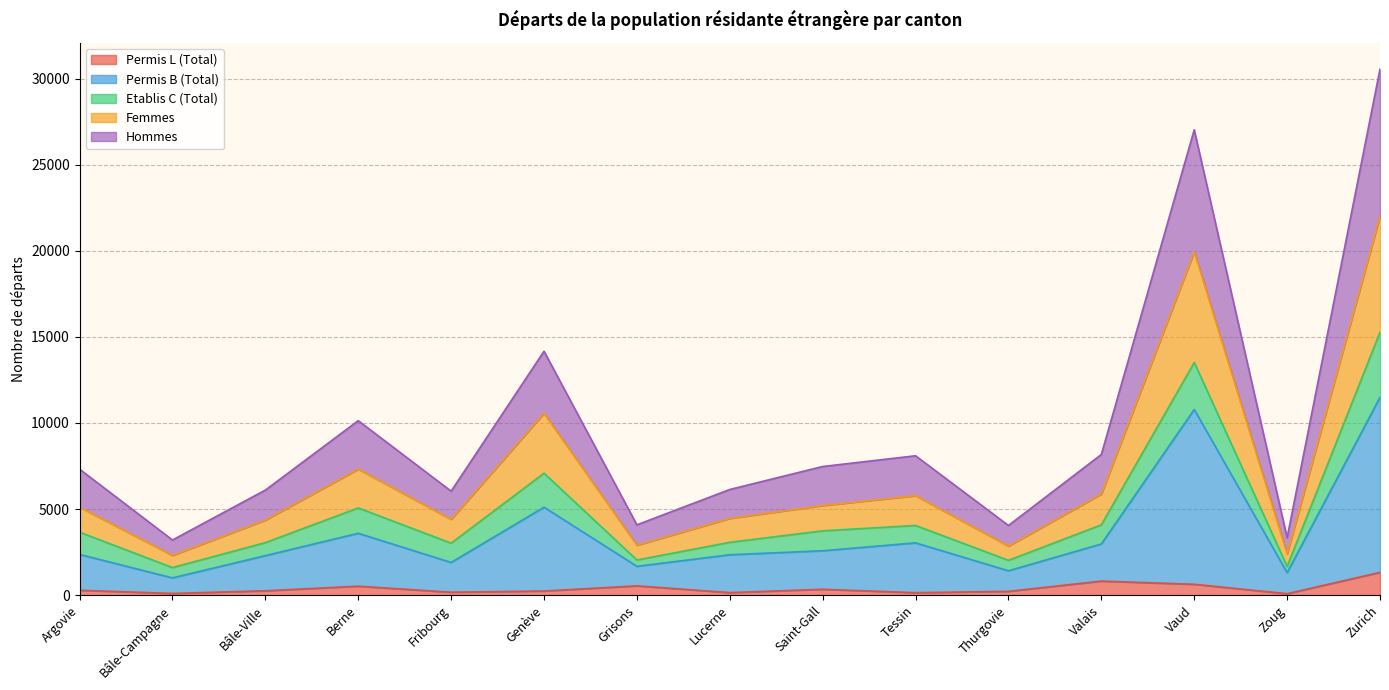

How many interior local valleys does the Permis L (Total) series have?

5